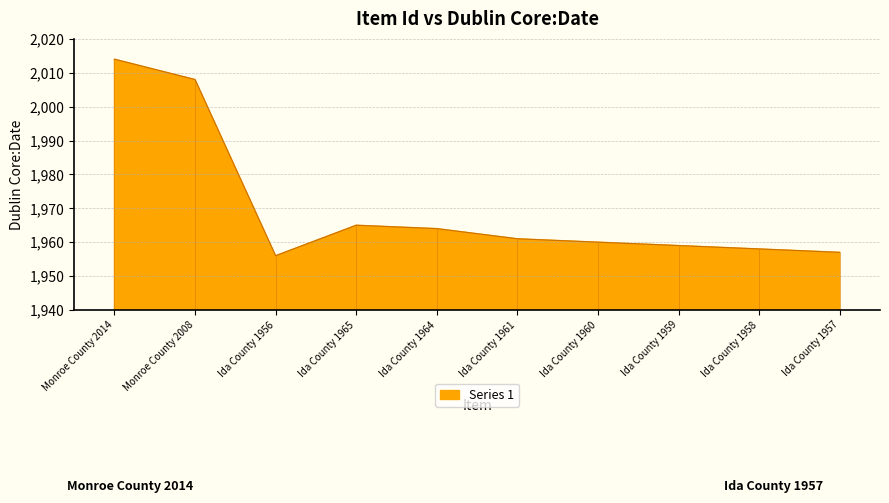

The value at Ida County 1964 is 2561. True or false?

False